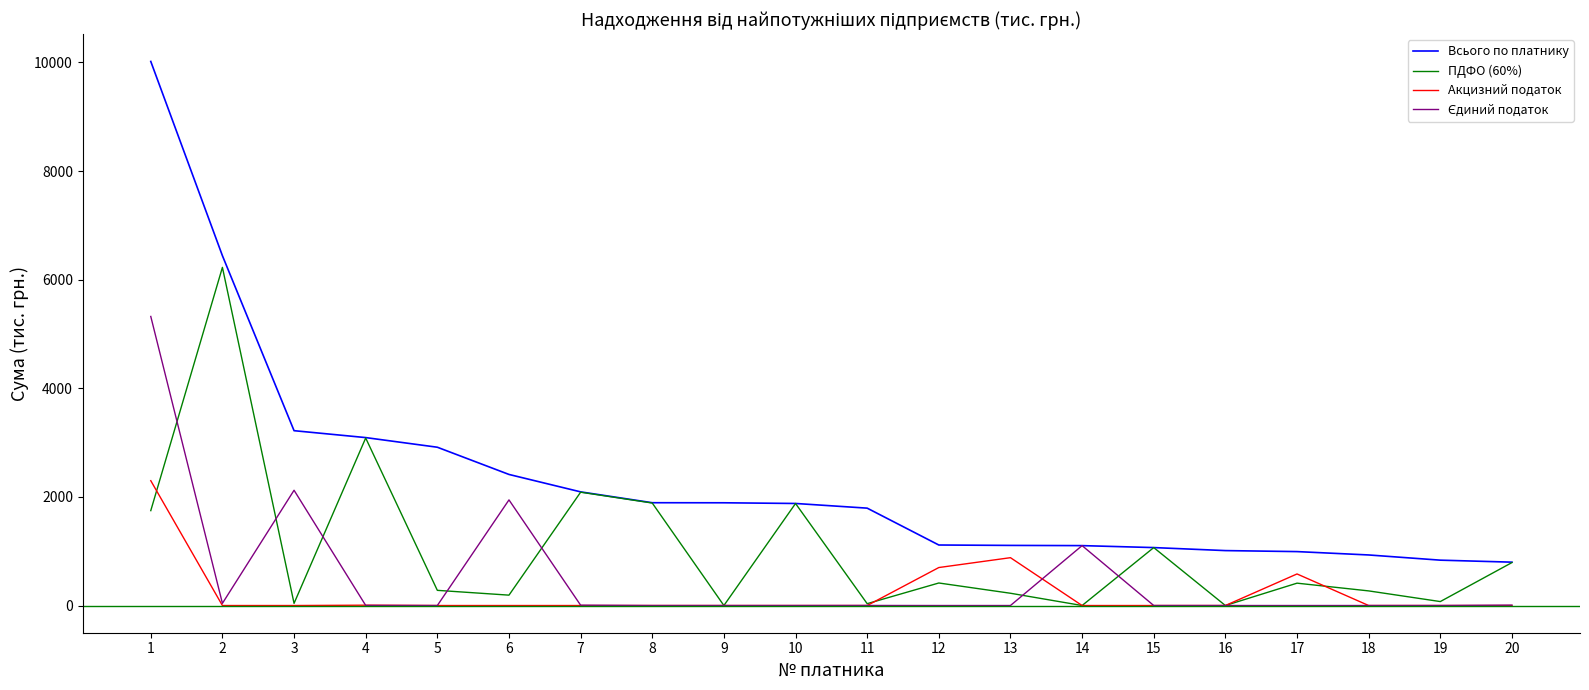

Between which two adjacent categories do Акцизний податок and ПДФО (60%) first intersect?

1 and 2